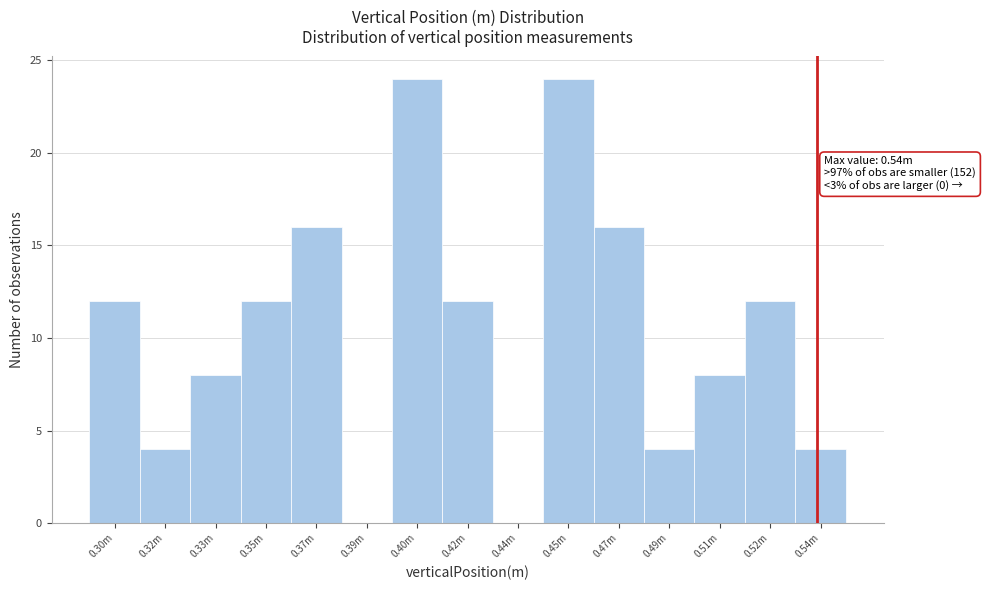

Reading left to right, transcribe all the data shown in this chart.

0.30m=12	0.32m=4	0.33m=8	0.35m=12	0.37m=16	0.39m=0	0.40m=24	0.42m=12	0.44m=0	0.45m=24	0.47m=16	0.49m=4	0.51m=8	0.52m=12	0.54m=4